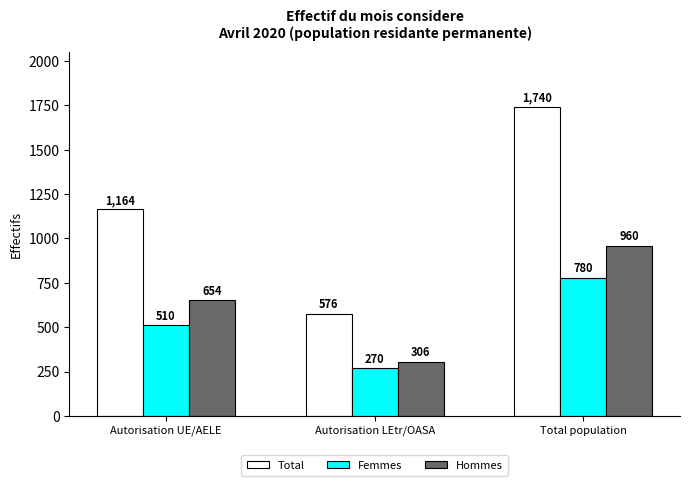

Are the bars grouped side by side (vs. stacked)?

Yes